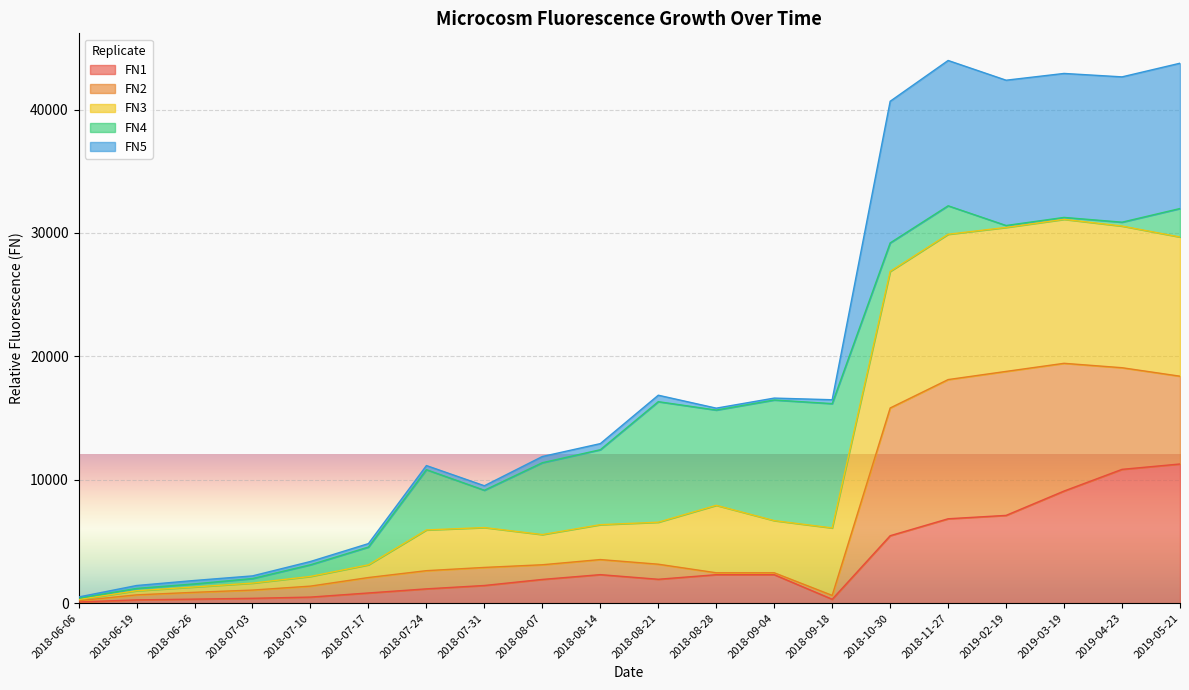

What is the total value across all series at 2018-08-28?

15804